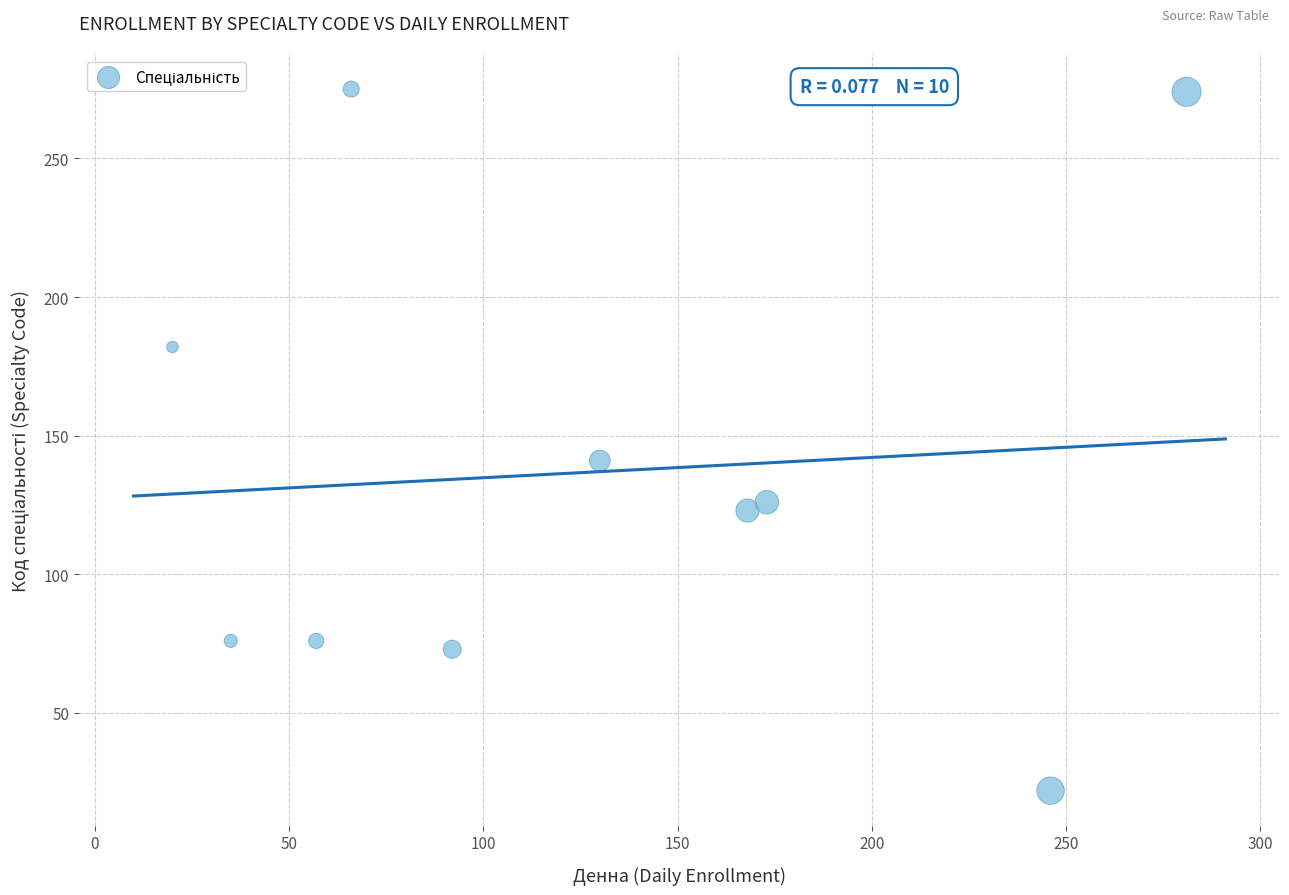

What Y value in the scatter plot is closest to 148?

141